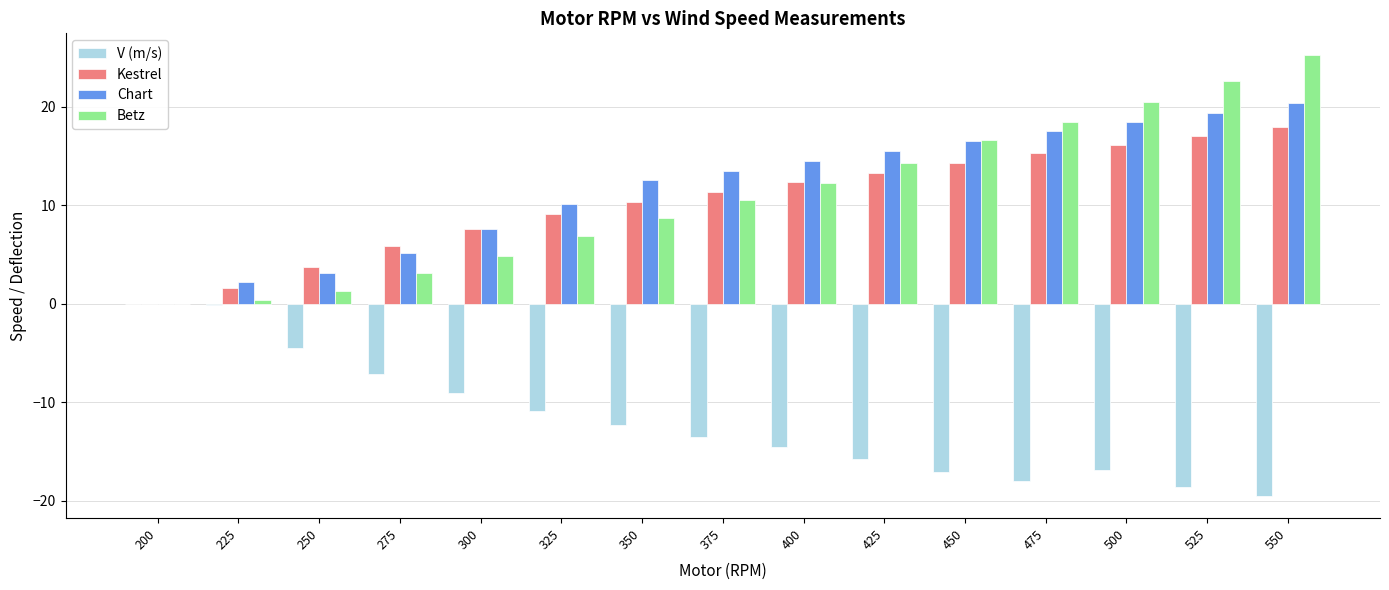

At which category does the chart reach its peak across all series?

550